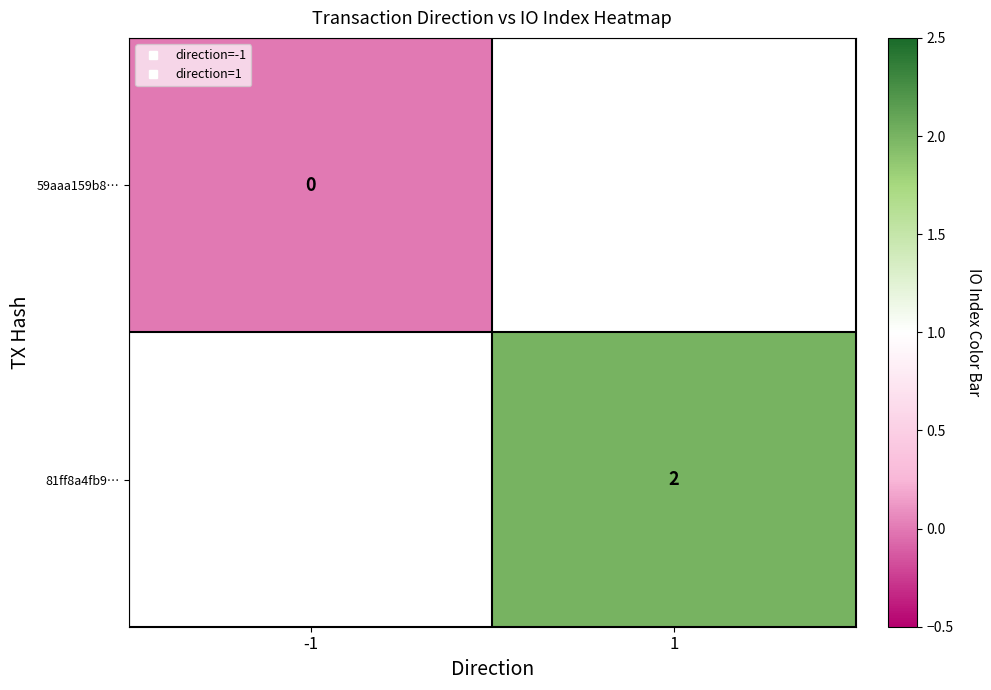

How many categories are shown in the chart?

2